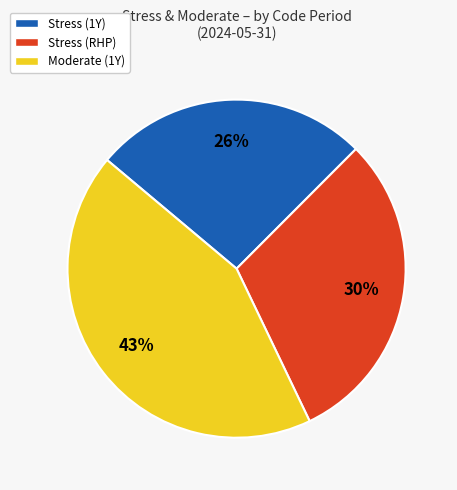

Is it true that Stress (RHP) is 30% of the pie?

True